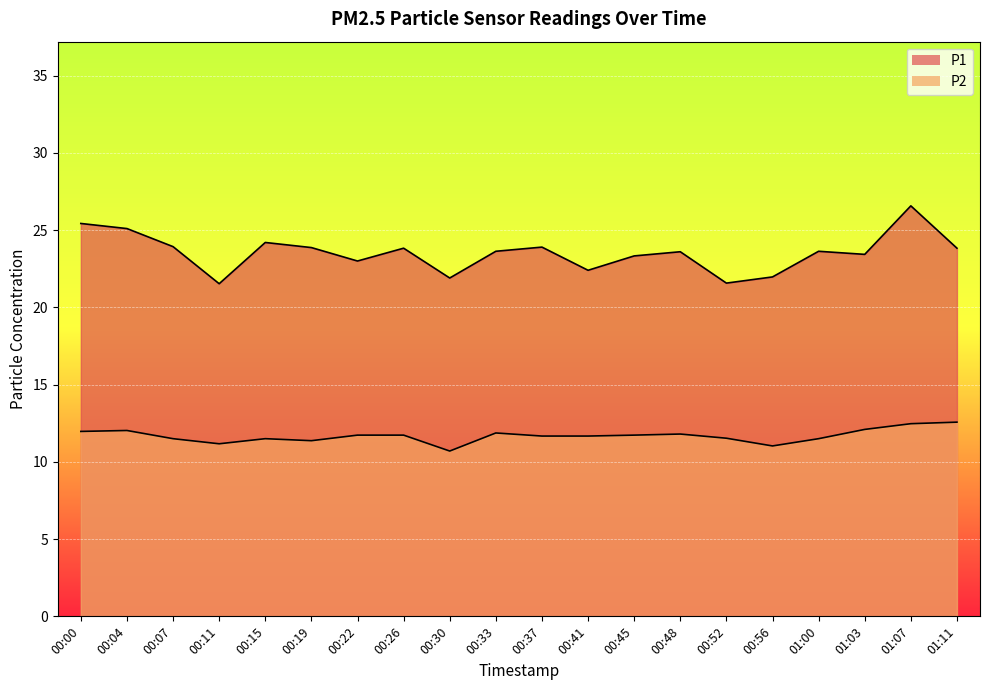

True or false: P1 has a value of 23.9 at 00:07.

True